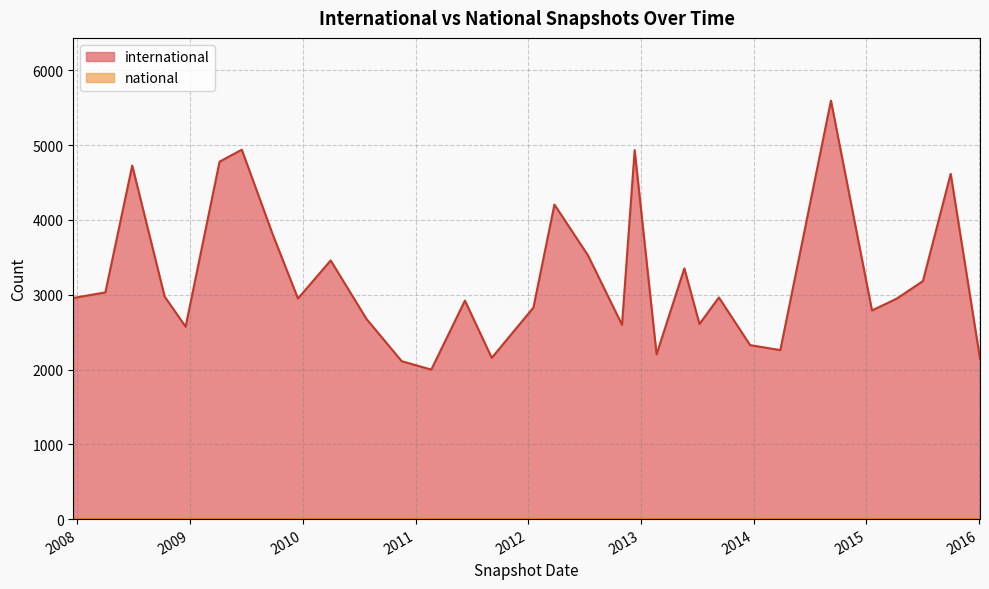

List the labels in order of value, largest first.

2014-09-08, 2009-06-17, 2012-12-11, 2009-04-06, 2008-06-27, 2015-10-01, 2012-03-26, 2009-09-25, 2012-07-13, 2010-04-01, 2013-05-21, 2015-07-03, 2008-04-01, 2008-10-10, 2013-09-10, 2007-12-19, 2009-12-16, 2015-04-09, 2011-06-10, 2012-01-18, 2015-01-19, 2010-07-26, 2013-07-09, 2012-10-31, 2008-12-17, 2013-12-20, 2014-03-28, 2013-02-20, 2011-09-05, 2016-01-04, 2010-11-17, 2011-02-21